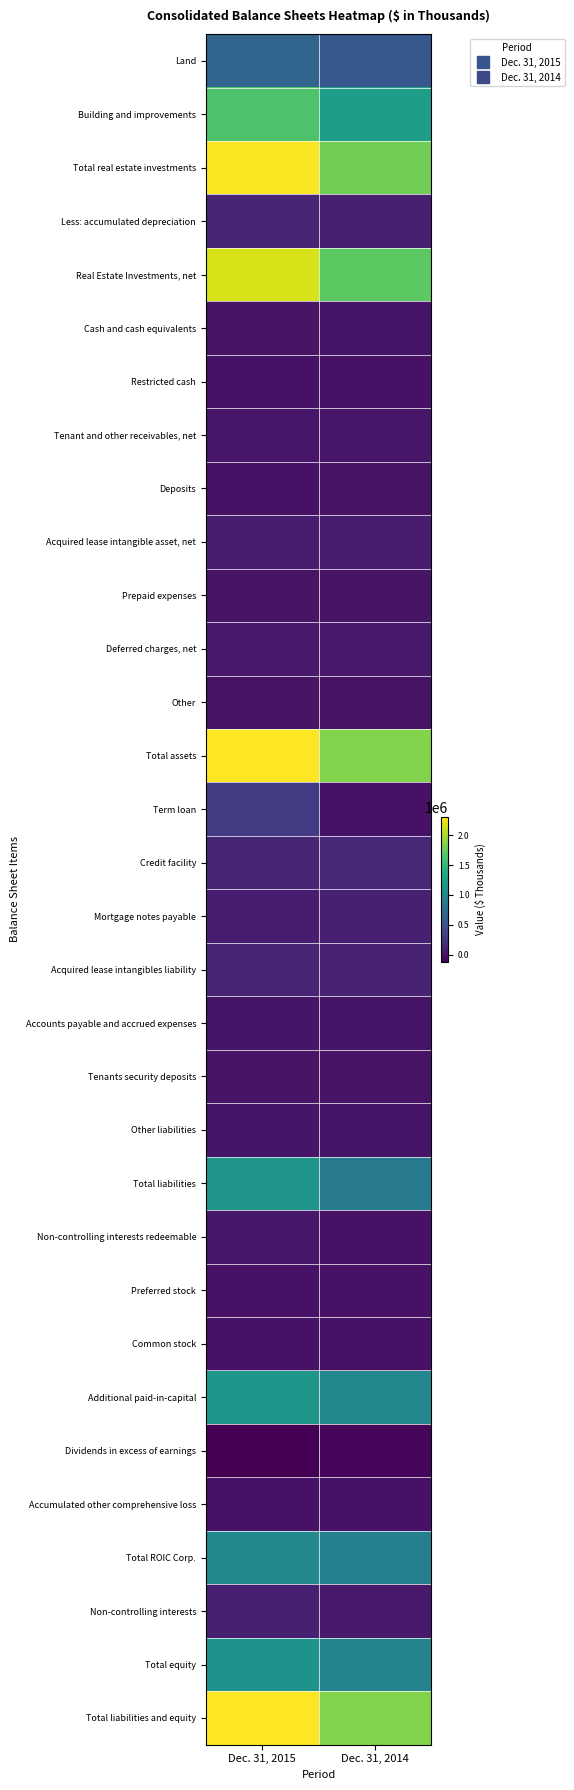

What is the spread (max minus min) of values at Dec. 31, 2015?

2433626